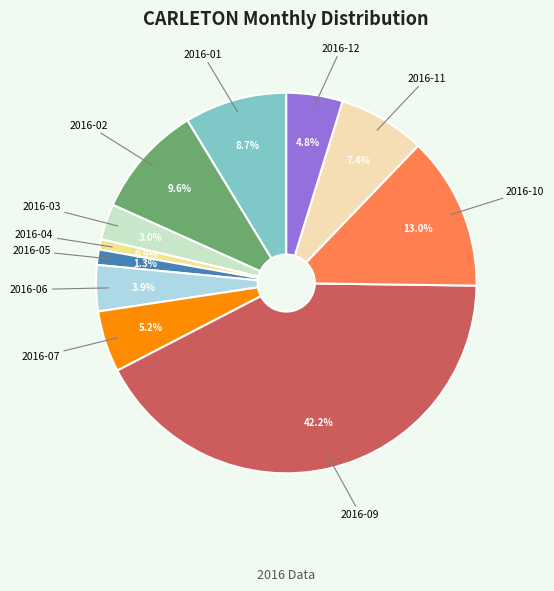

To the nearest percent, what is the average slice percentage?

9%